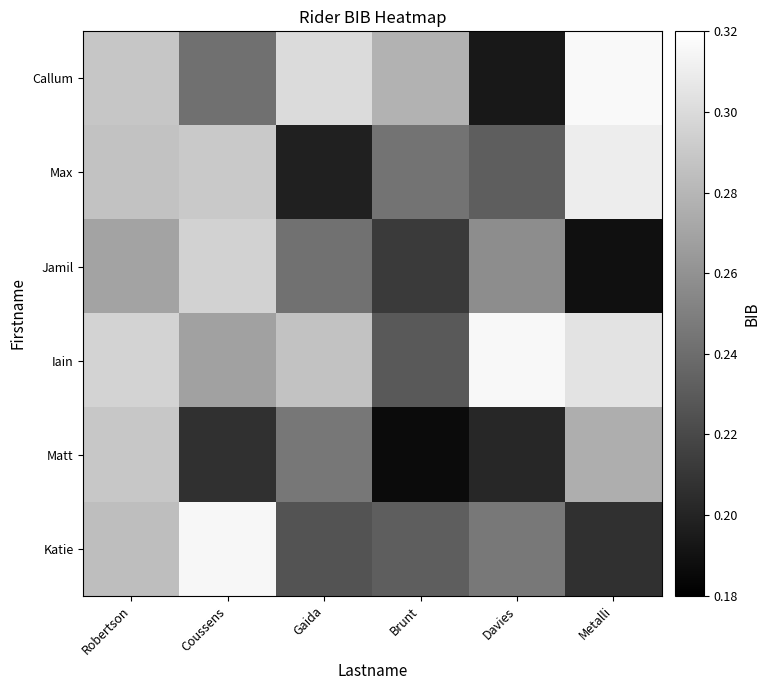

What is the minimum value shown in the chart?

0.2